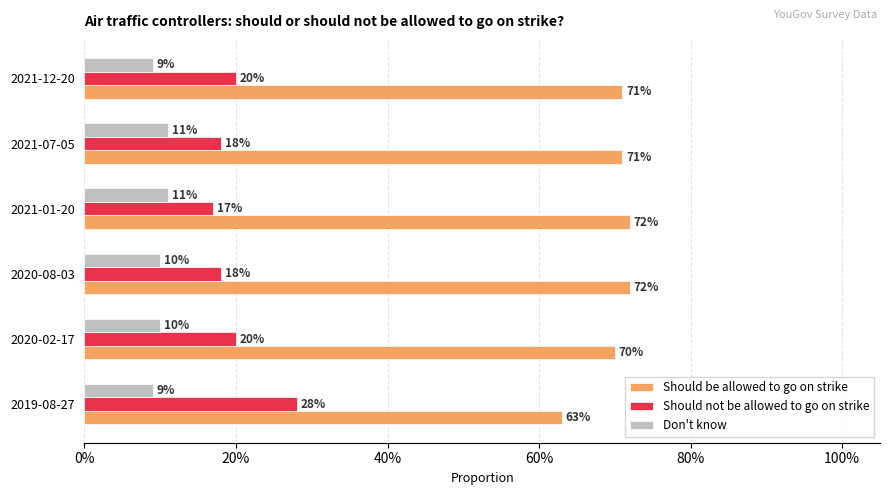

What are all the series names shown in the legend?

Should be allowed to go on strike, Should not be allowed to go on strike, Don't know